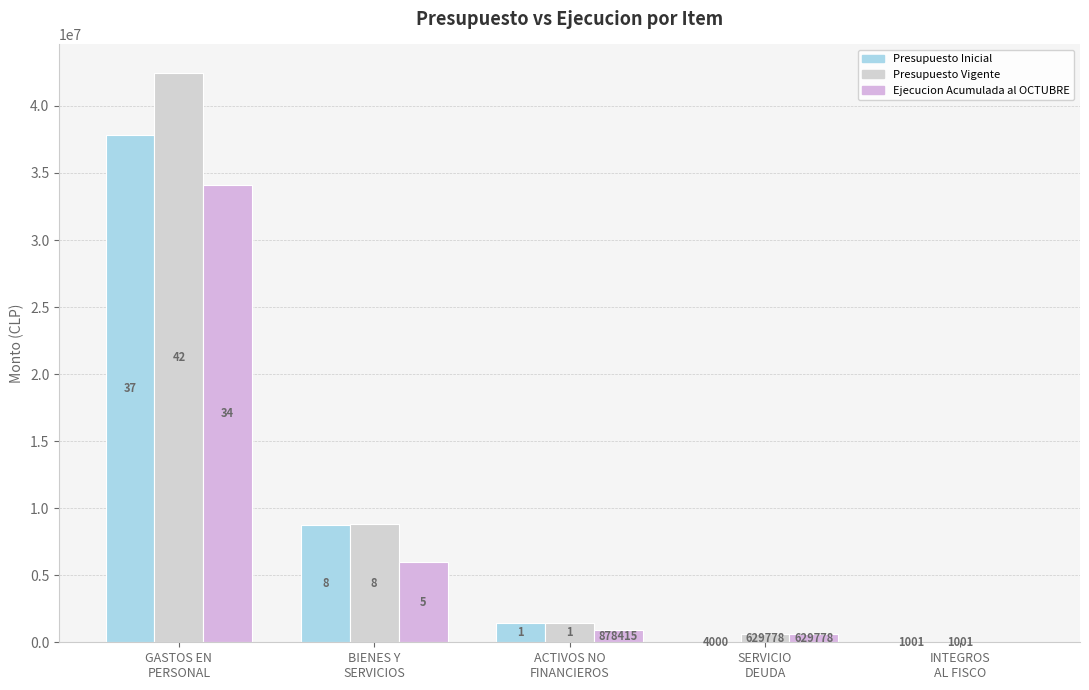

What is the label of the 2nd bar from the right?

SERVICIO
DEUDA